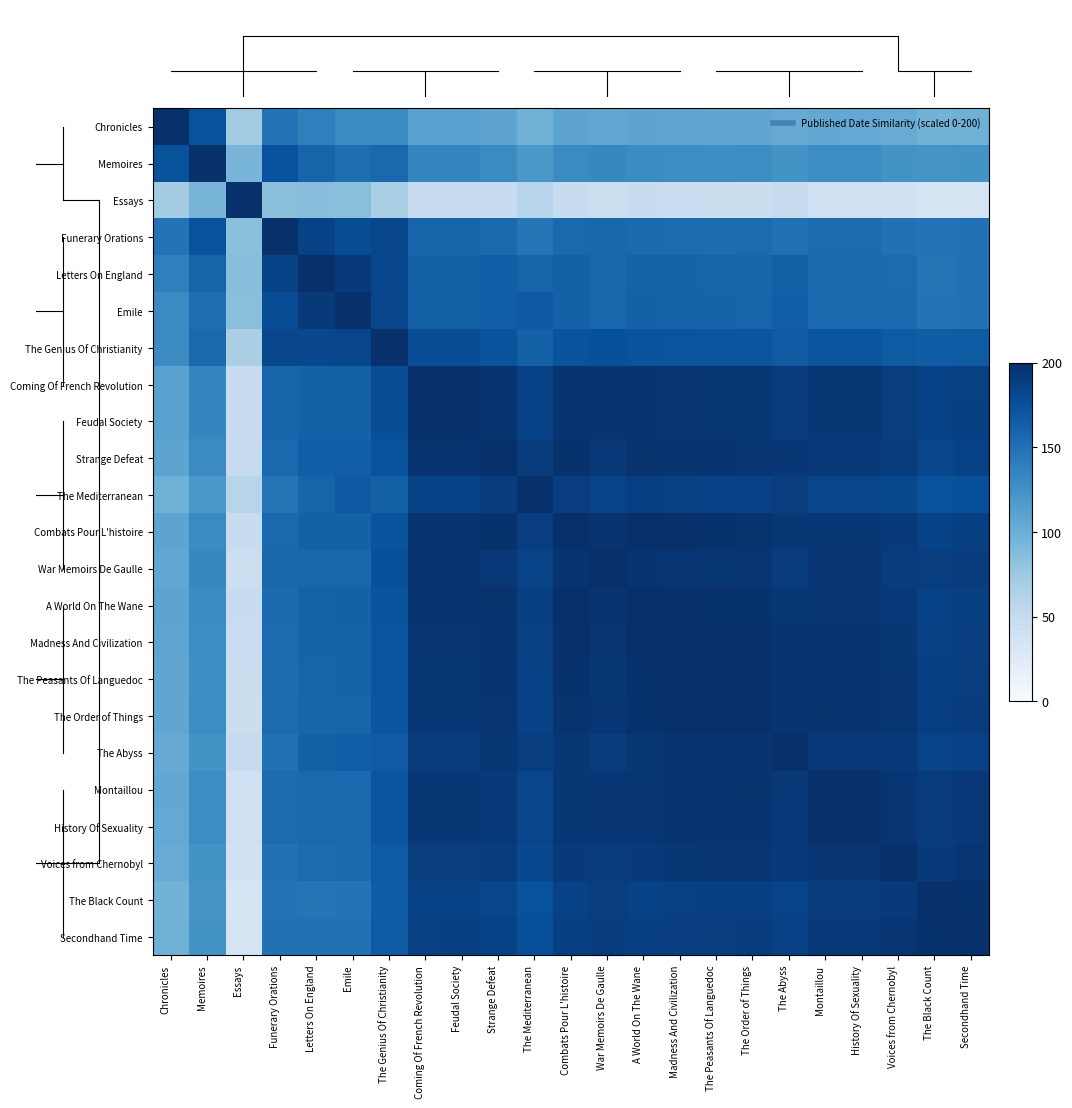

Between Letters On England and Combats Pour L'histoire, which series saw the biggest shift?

The Peasants Of Languedoc